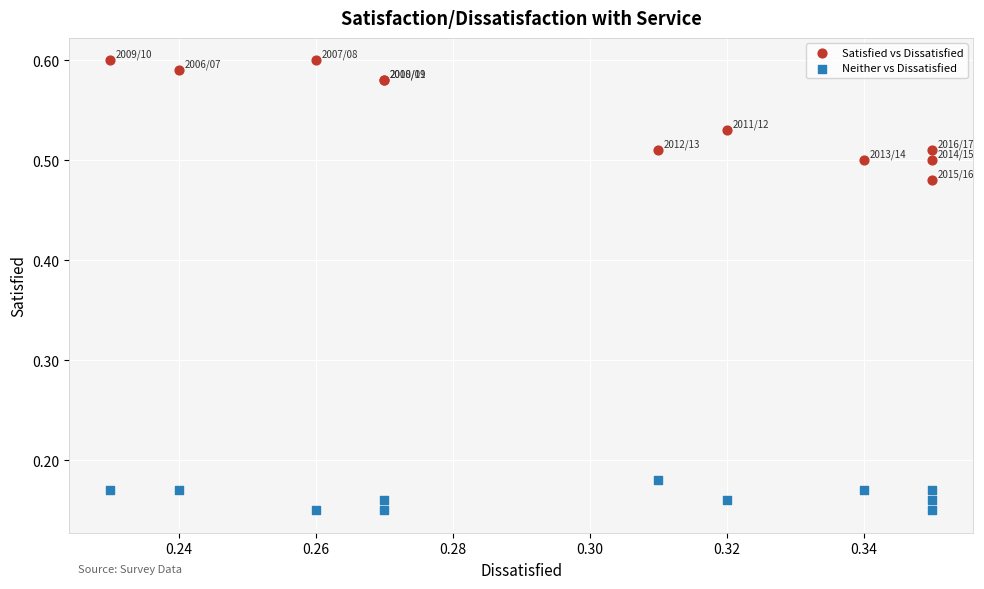

Which series contains the lowest Y value?

Neither vs Dissatisfied